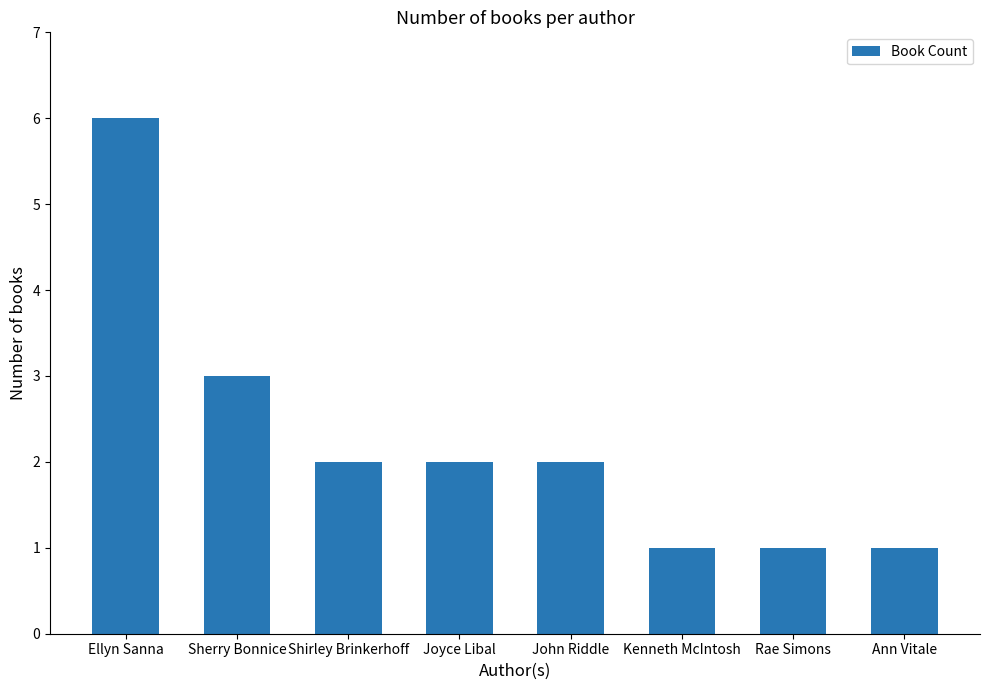

What is the average value?

2